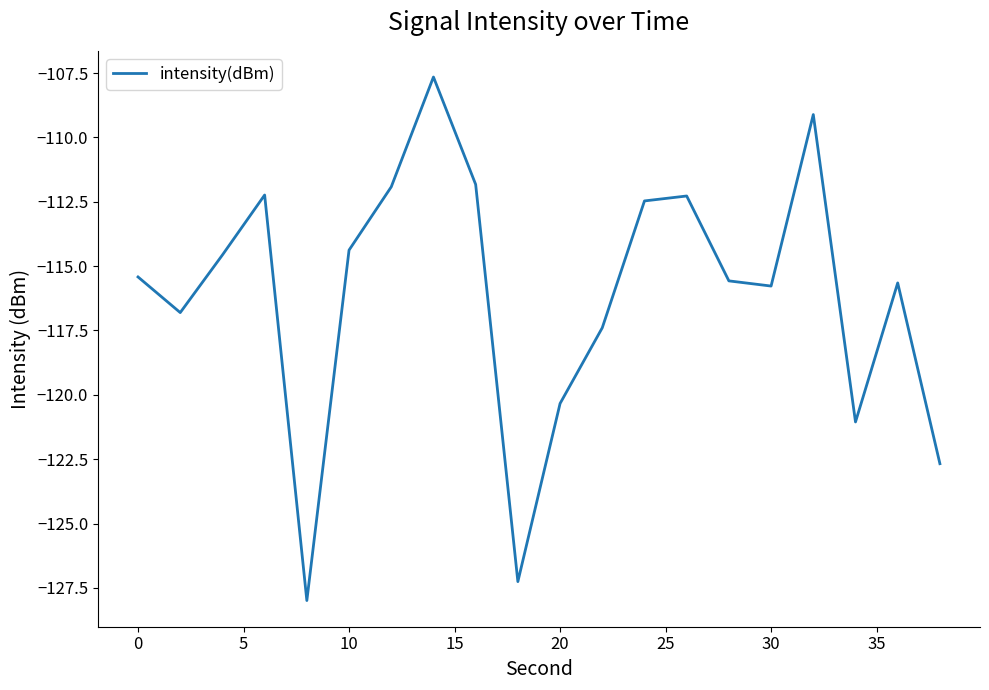

What is the minimum value shown in the chart?

-128.0